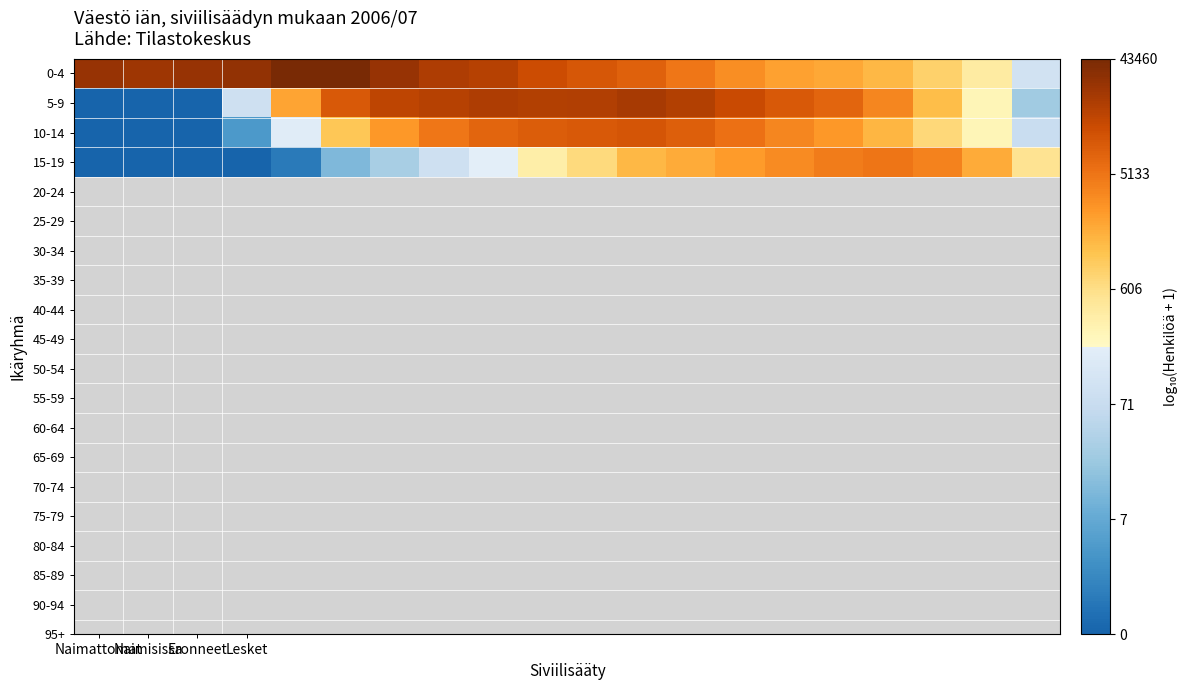

How many series are shown in this chart?

4